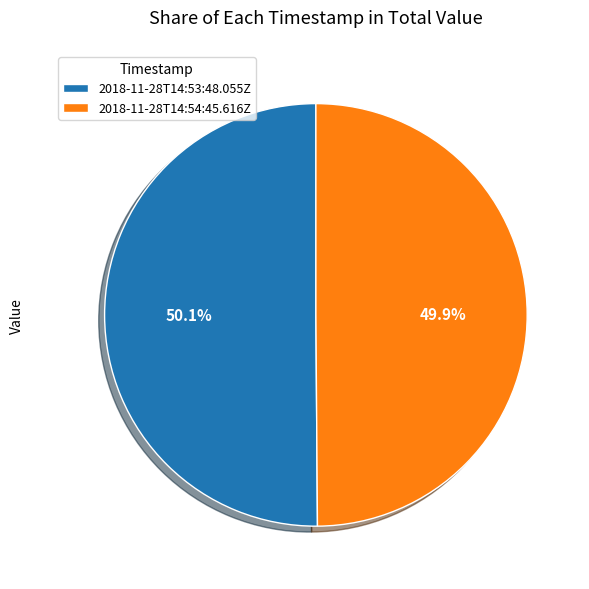

Approximately how many times larger is the value at 2018-11-28T14:53:48.055Z compared to 2018-11-28T14:54:45.616Z?

1.0